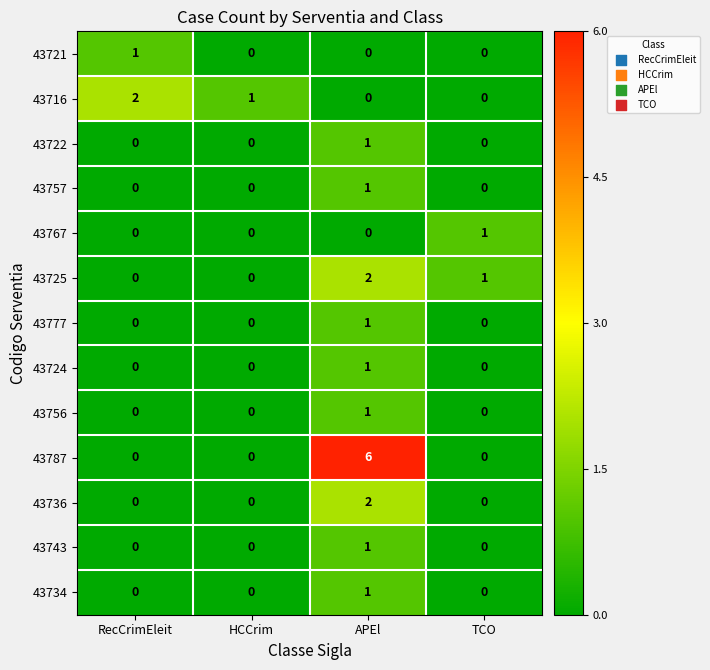

Which series has the largest total across all categories?

43787